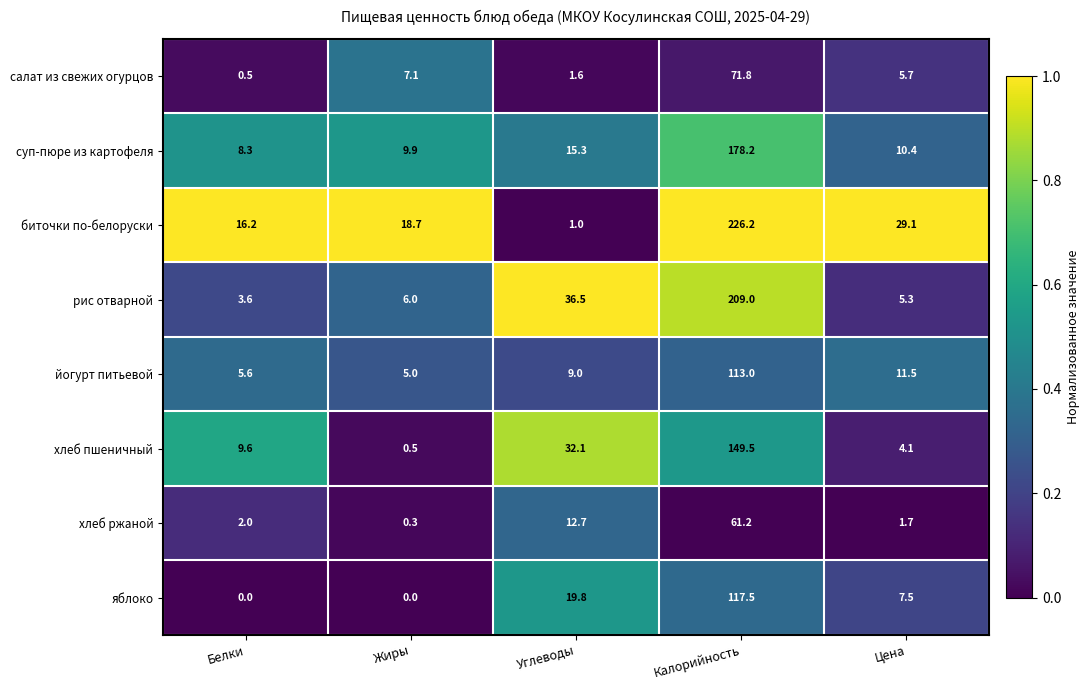

Rank the series by their maximum value, from lowest to highest.

хлеб ржаной, салат из свежих огурцов, йогурт питьевой, яблоко, хлеб пшеничный, суп-пюре из картофеля, рис отварной, биточки по-белоруски